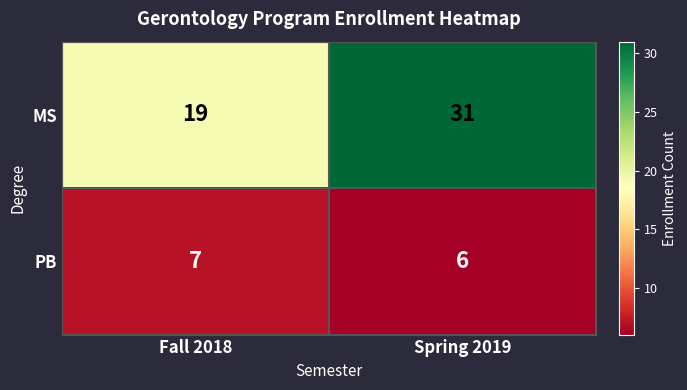

What is the sum of the PB values at Spring 2019 and Fall 2018?

13